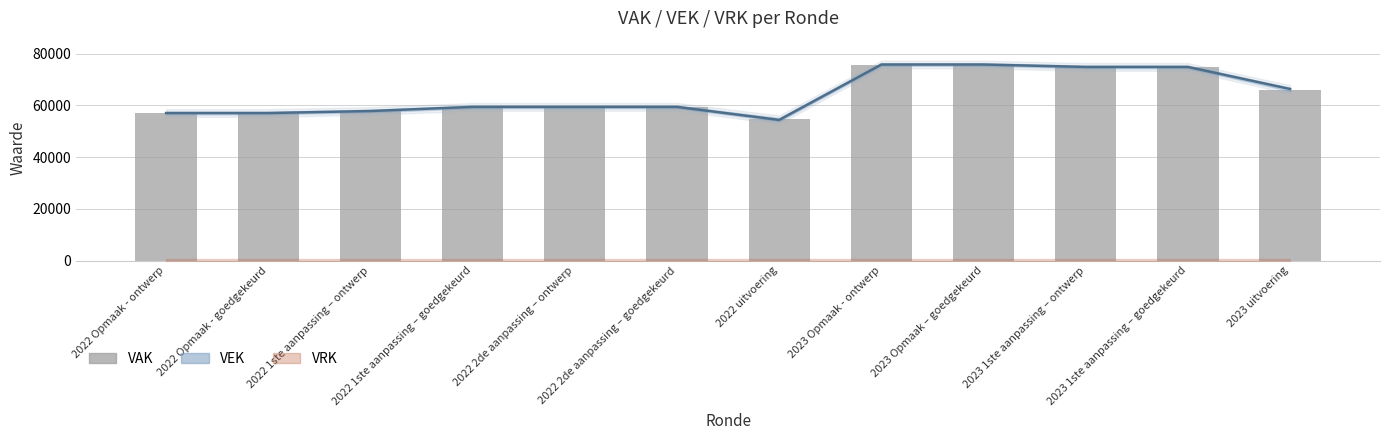

The value at 2022 1ste aanpassing – ontwerp is 100363. True or false?

False